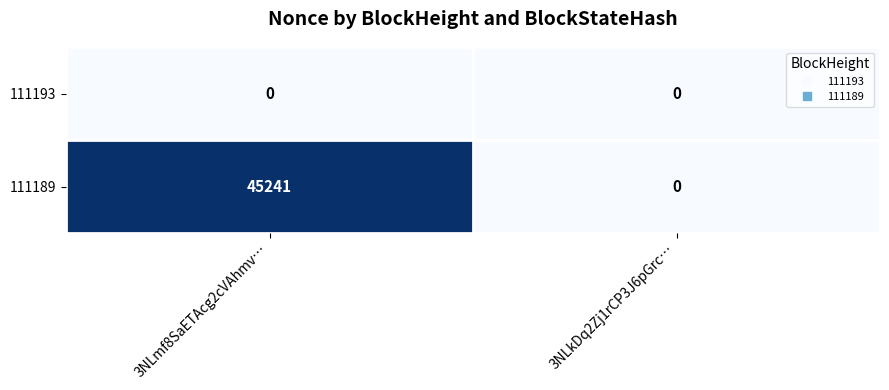

Rank the series by their maximum value, from highest to lowest.

111189, 111193